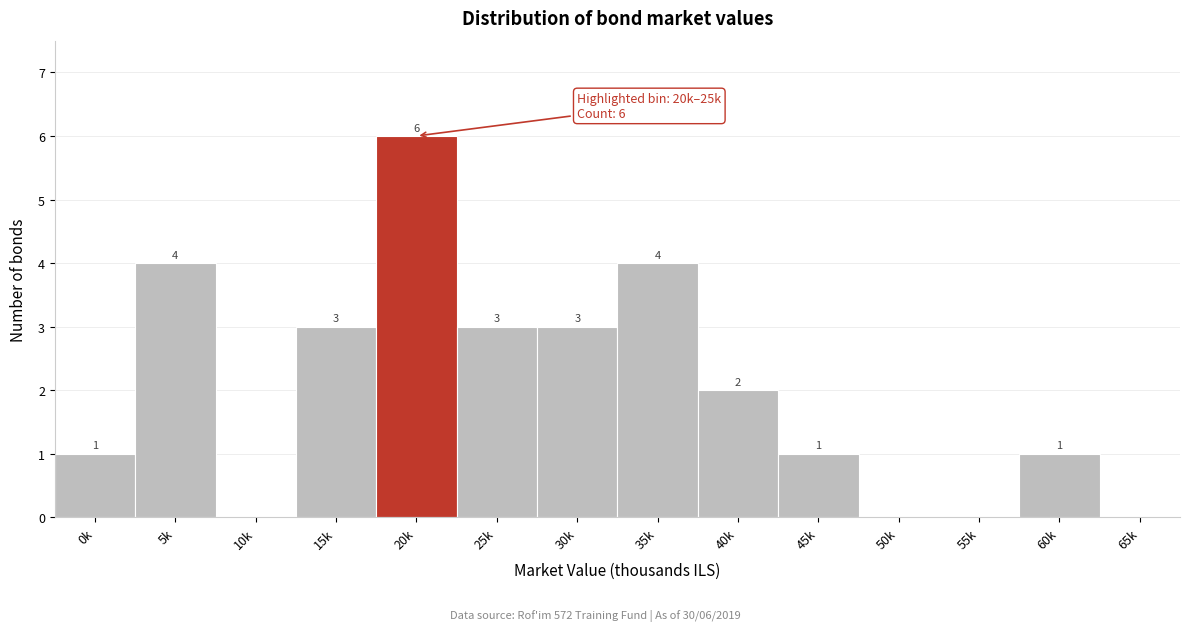

Reading left to right, extract all data points from this chart.

0k=1	5k=4	10k=0	15k=3	20k=6	25k=3	30k=3	35k=4	40k=2	45k=1	50k=0	55k=0	60k=1	65k=0